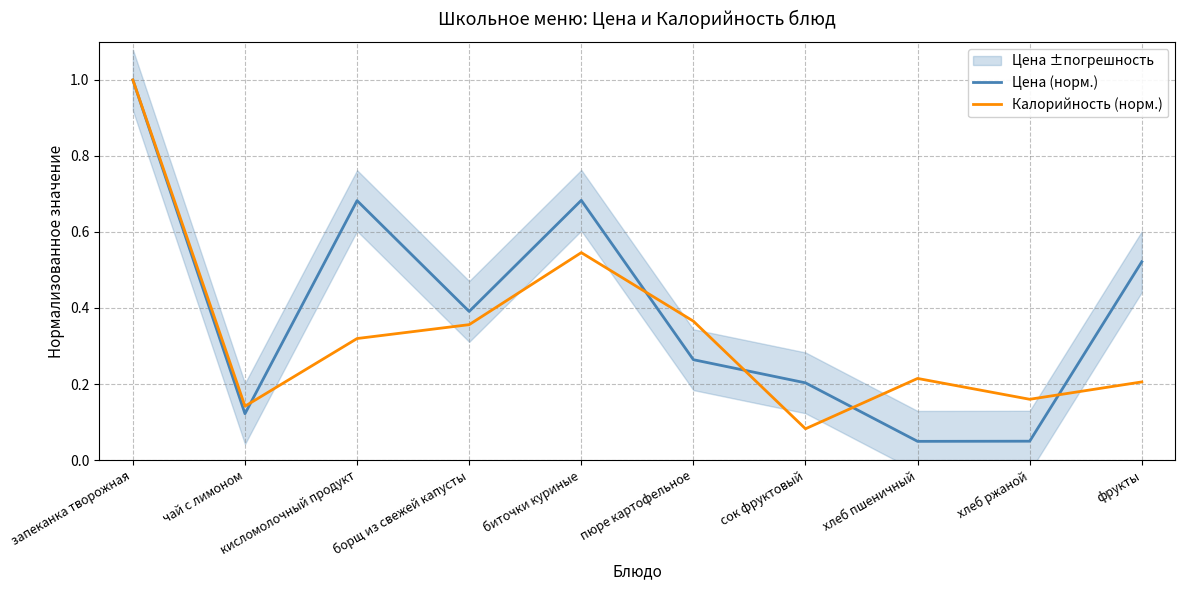

Is it true that Цена (норм.) equals 0.4 at борщ из свежей капусты?

True